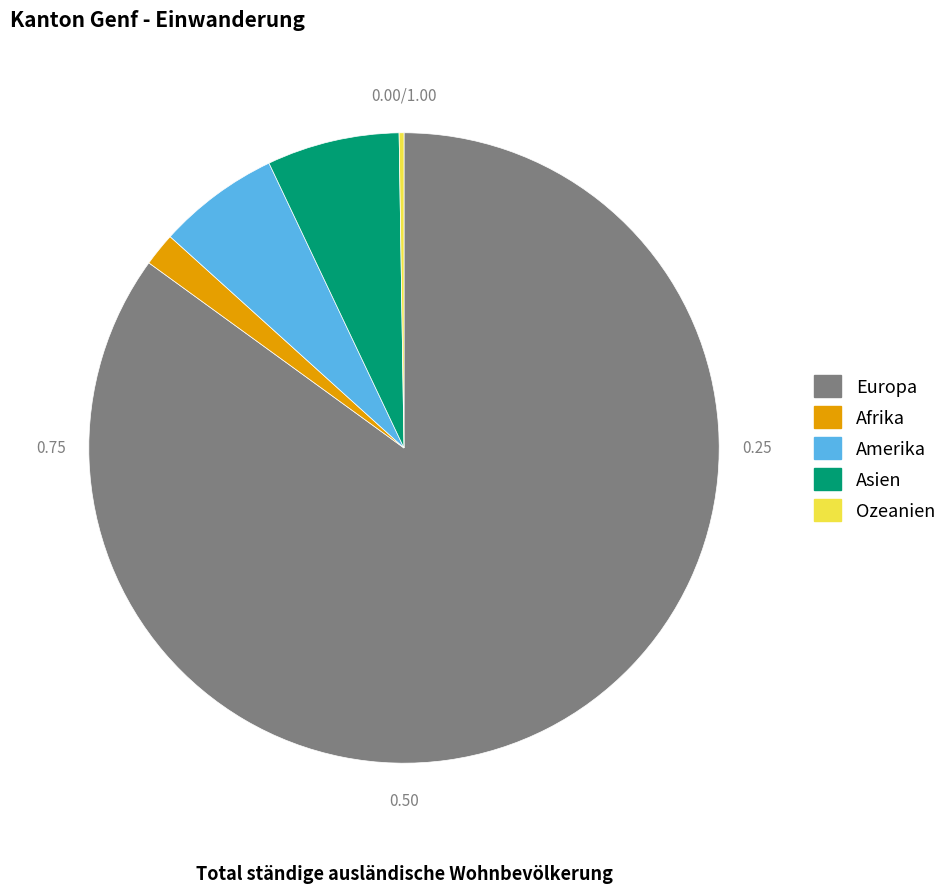

Which has a higher value, Amerika or Afrika?

Amerika